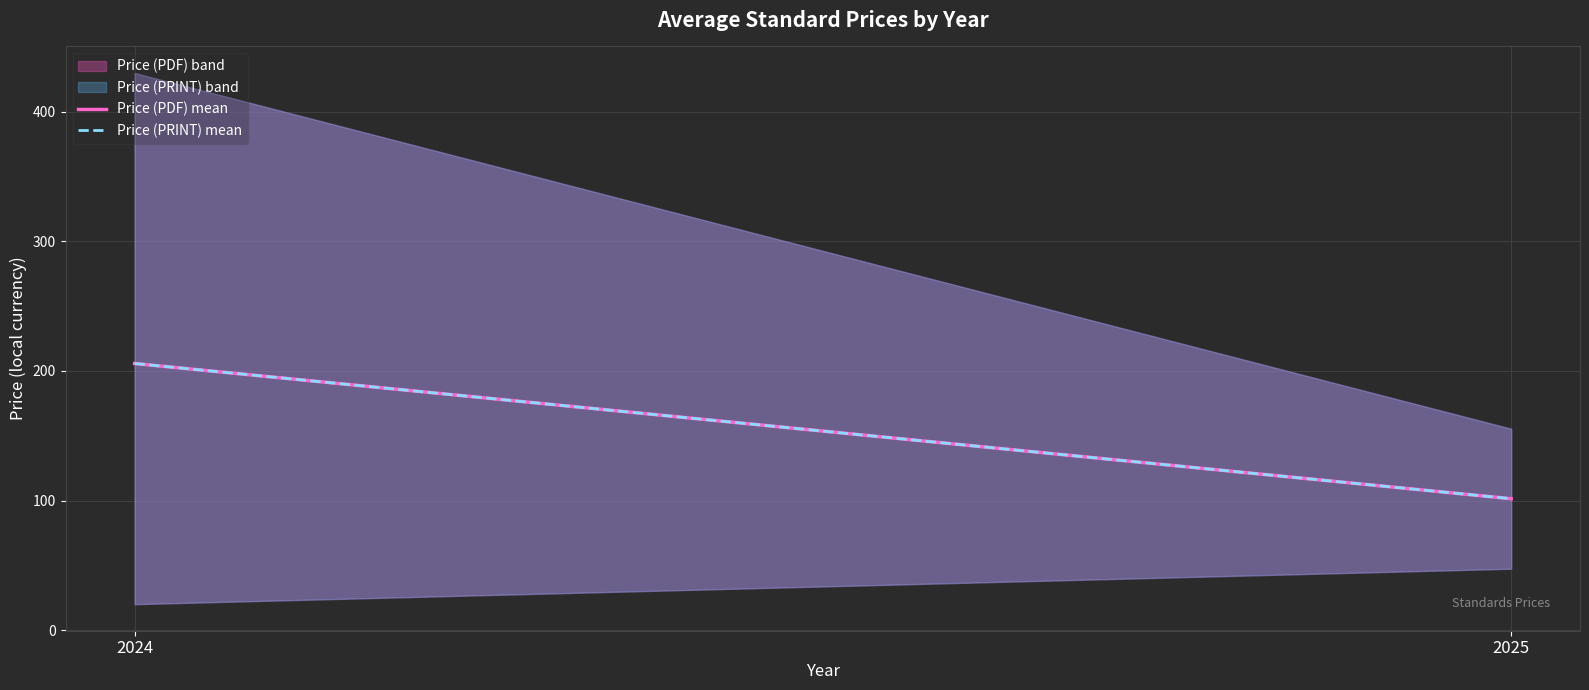

At which category is the sum across all series the highest?

2024